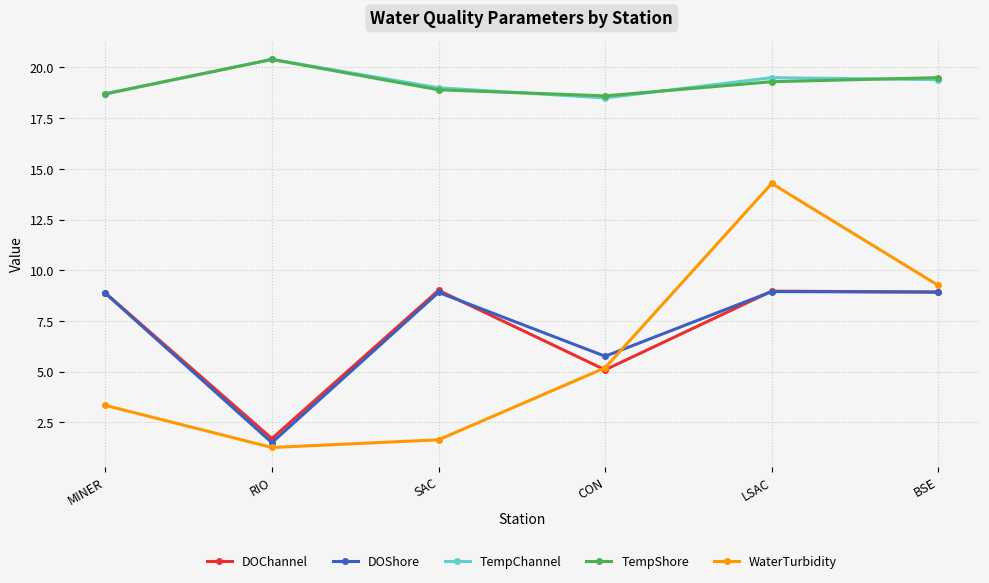

What is the label of the 6th point from the right?

MINER